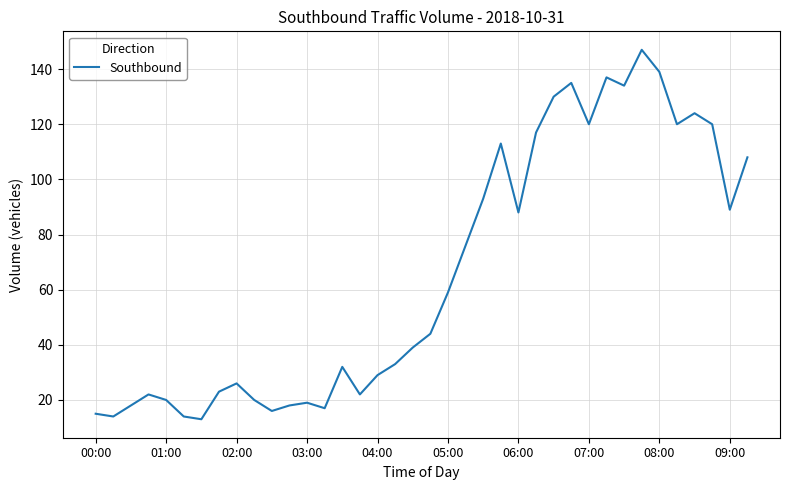

What is the difference between the maximum and minimum values?

134